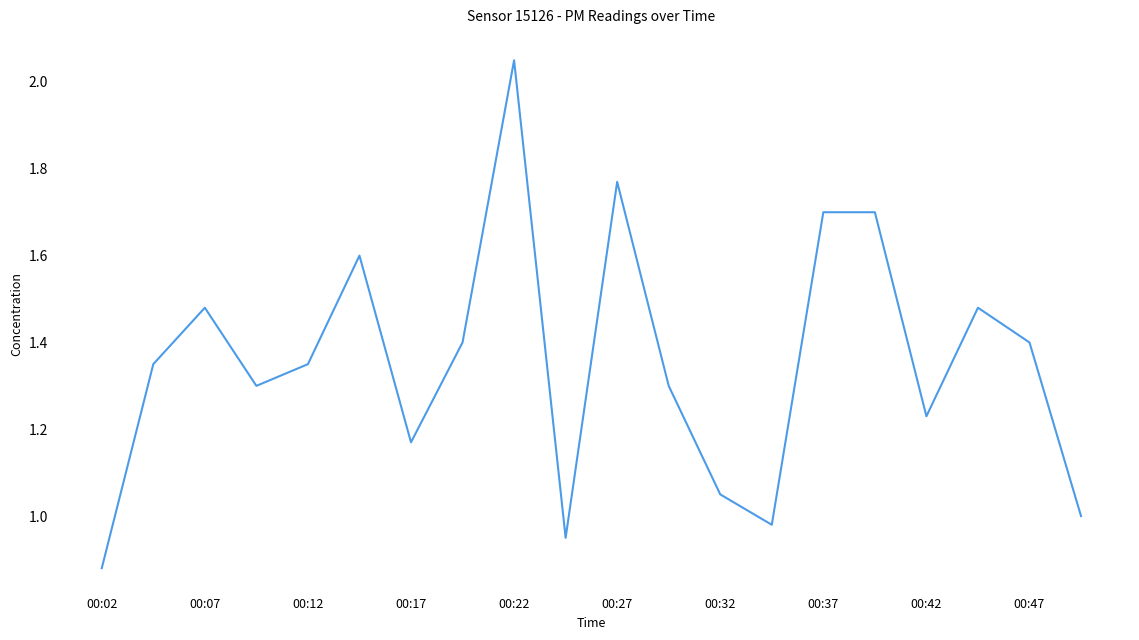

Is this an area chart (filled region under the line)?

No